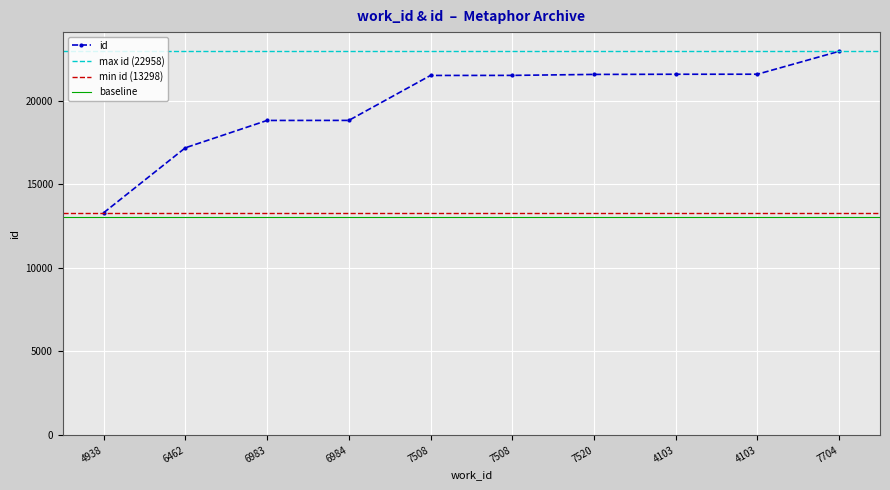

Is it true that the value at 6984 is 18824?

True